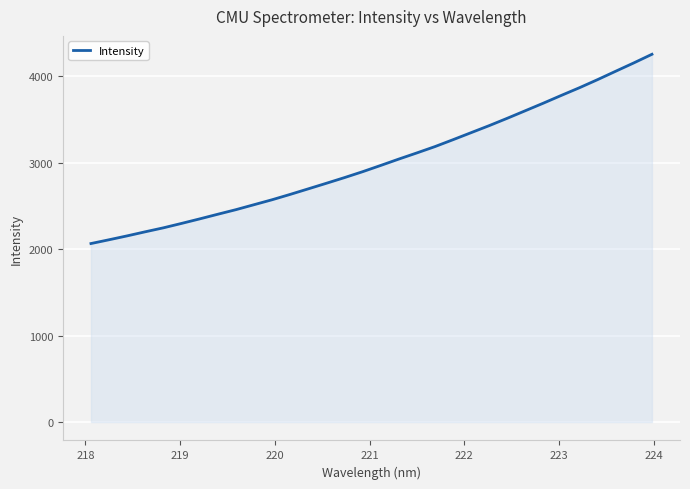

True or false: there are more than 1 points higher than both neighbors.

False